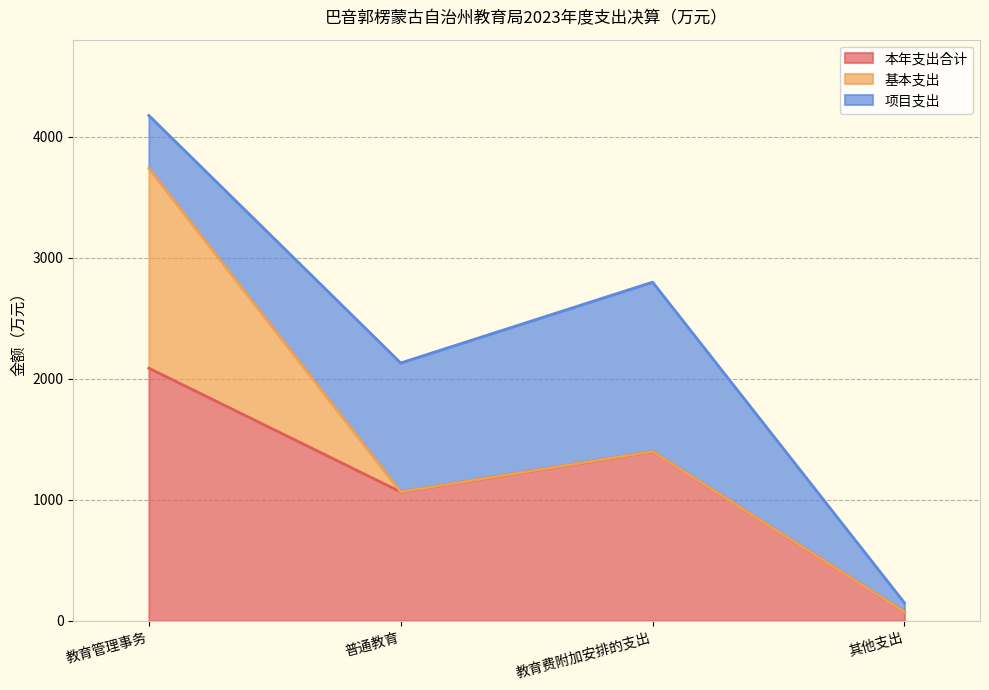

How many values in the 项目支出 series exceed 1065?

2